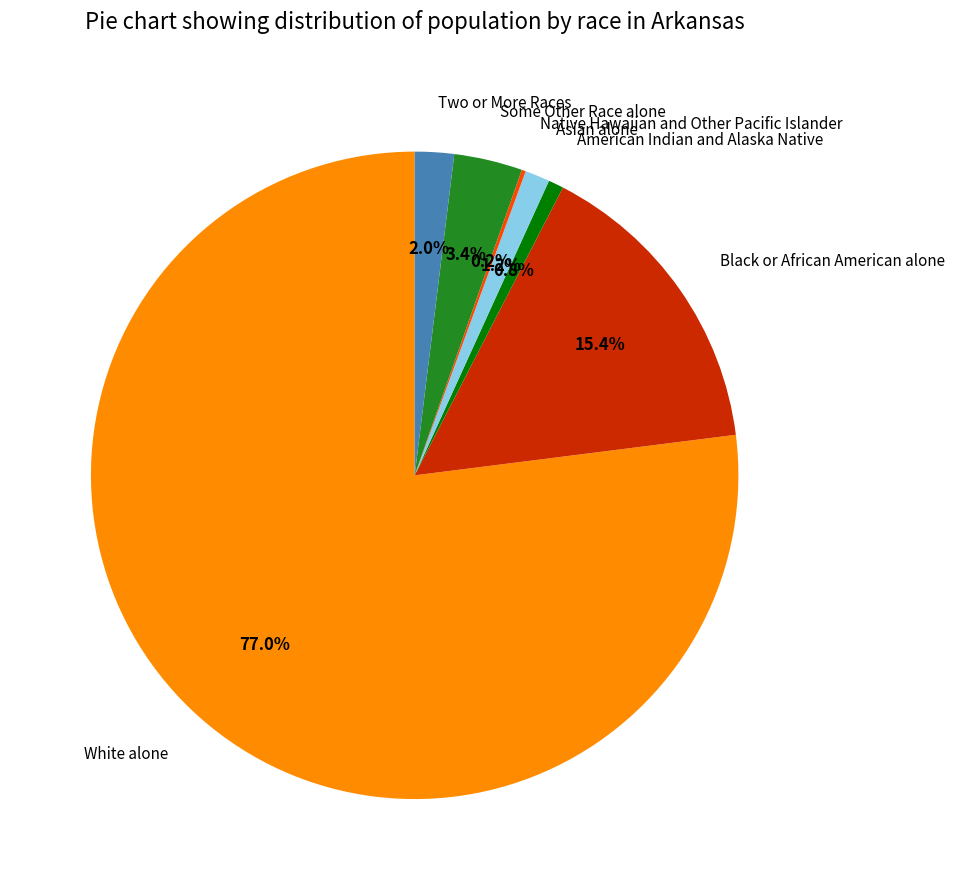

The White alone slice represents 77% of the pie. True or false?

True